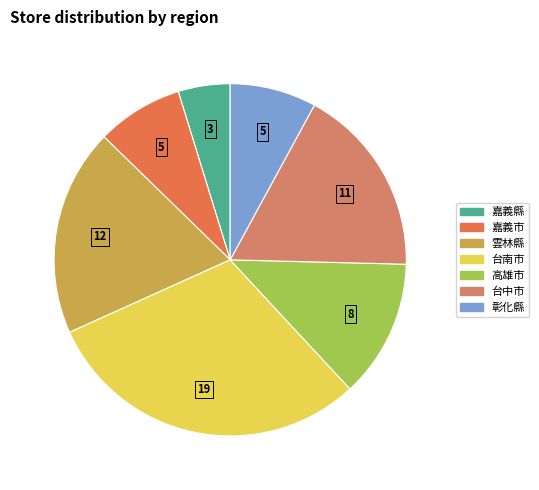

True or false: 嘉義縣 accounts for 5% of the total.

True